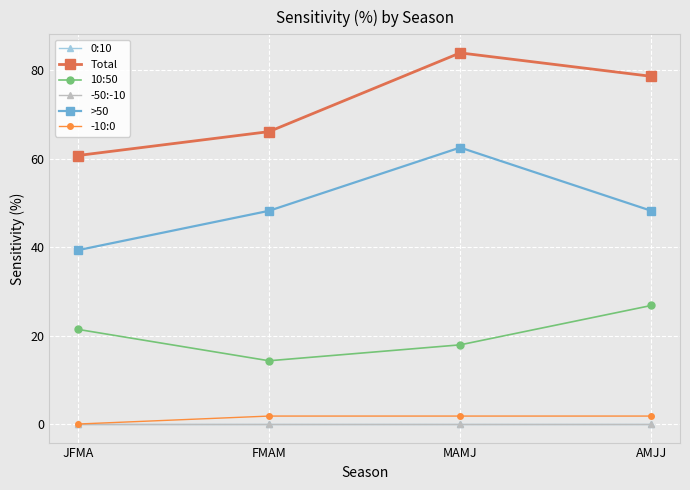

The -10:0 series shows 0.4 at FMAM. True or false?

False